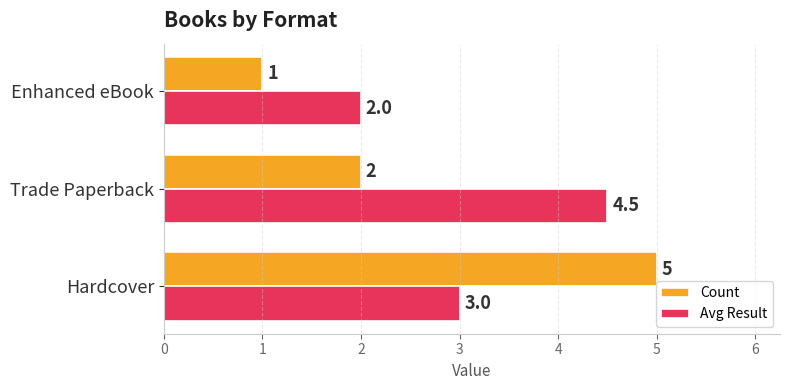

Is it true that Avg Result equals 4.6 at Hardcover?

False